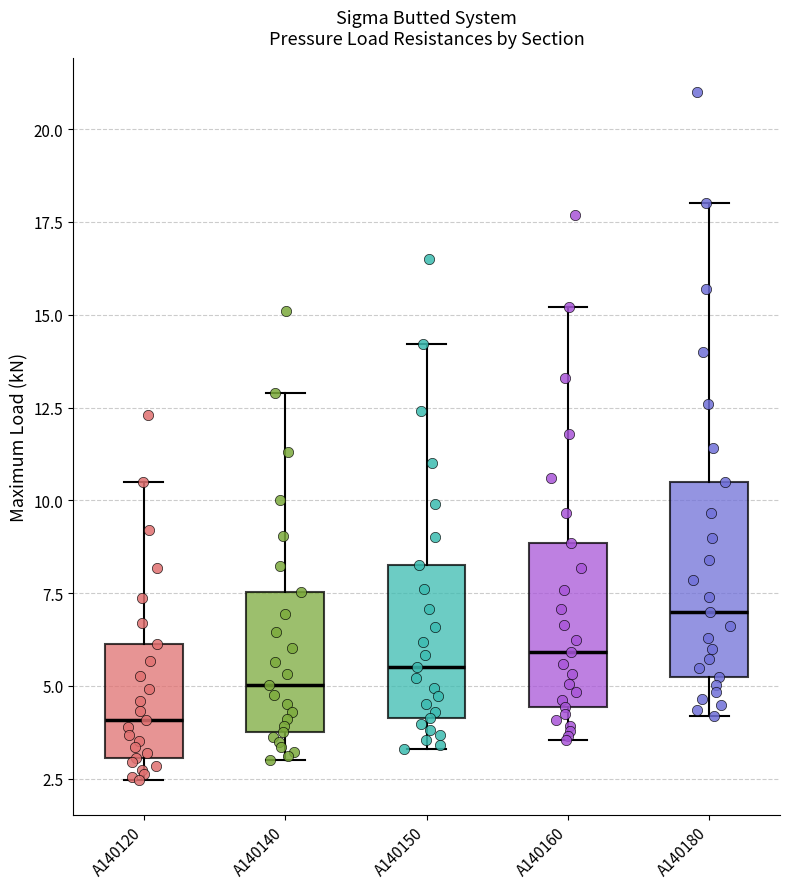

Where does the median line of the box for A140140 sit on the y-axis? The values are not printed on the chart, so give them approximately, as read against the axis.

5.0